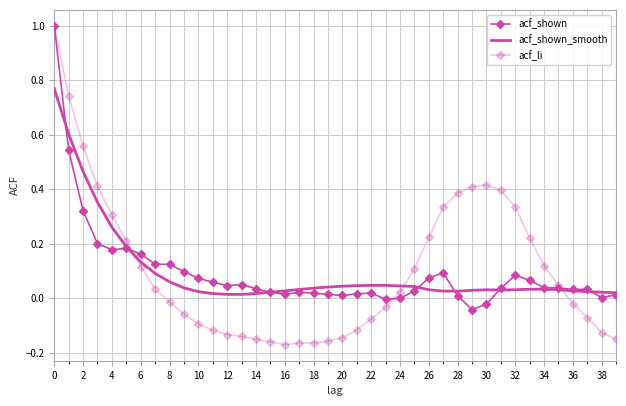

At how many categories does at least one series exceed 0?

40